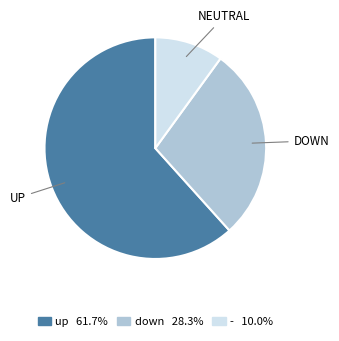

What is the smallest slice in the pie chart?

-